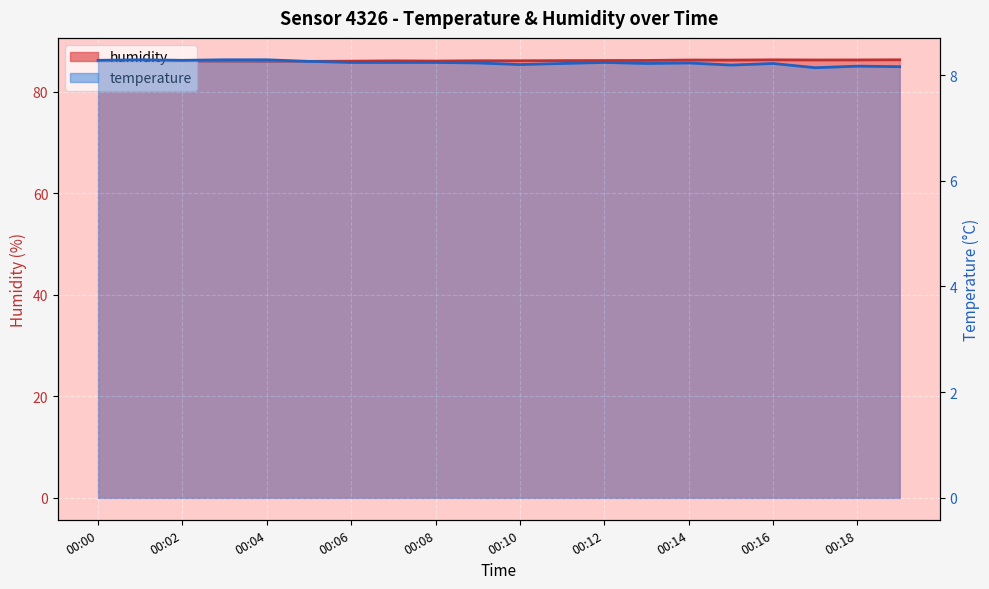

Which series changed the most between 00:06 and 00:10?

humidity